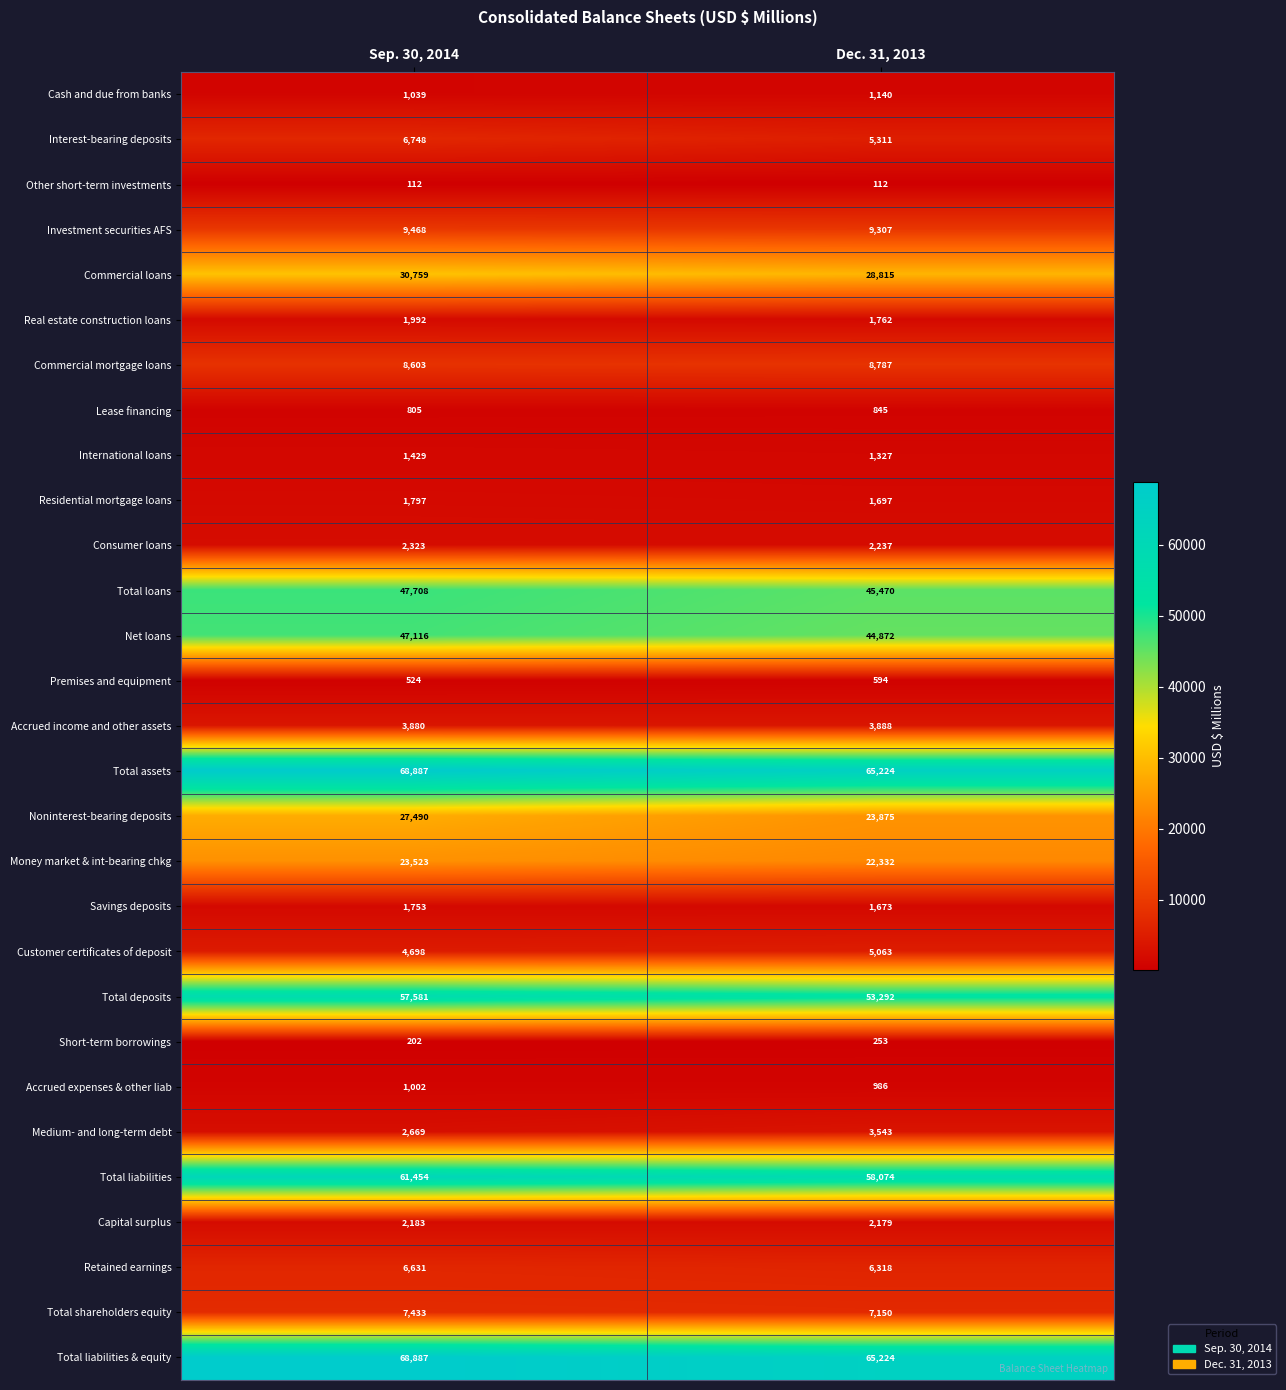

The Total deposits series shows 57581 at Sep. 30, 2014. True or false?

True